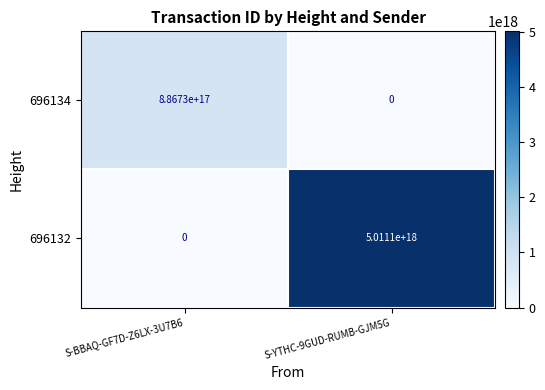

List the series in order of their overall mean, lowest first.

696134, 696132